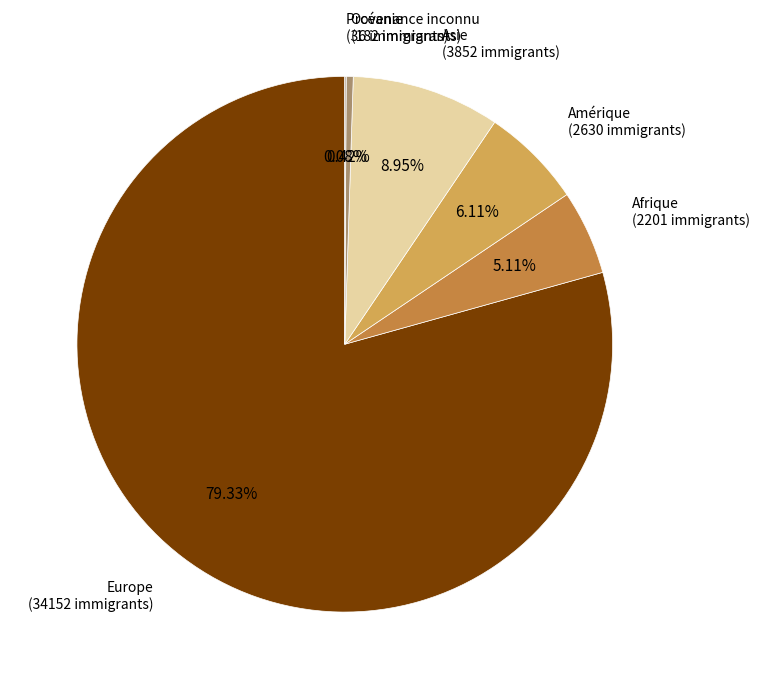

What is the largest slice in the pie chart?

Europe